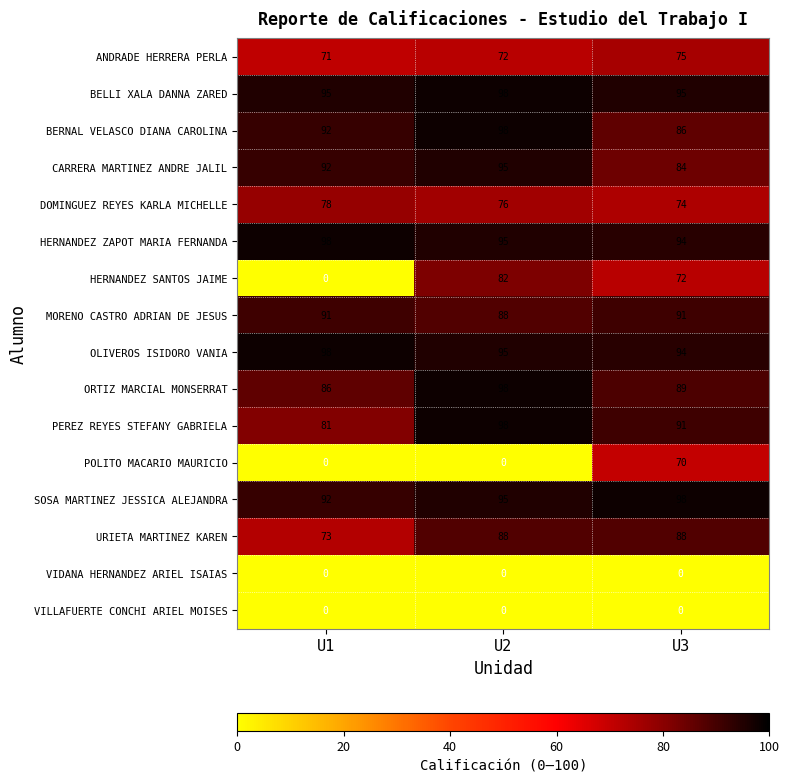

What is the maximum value for URIETA MARTINEZ KAREN?

88